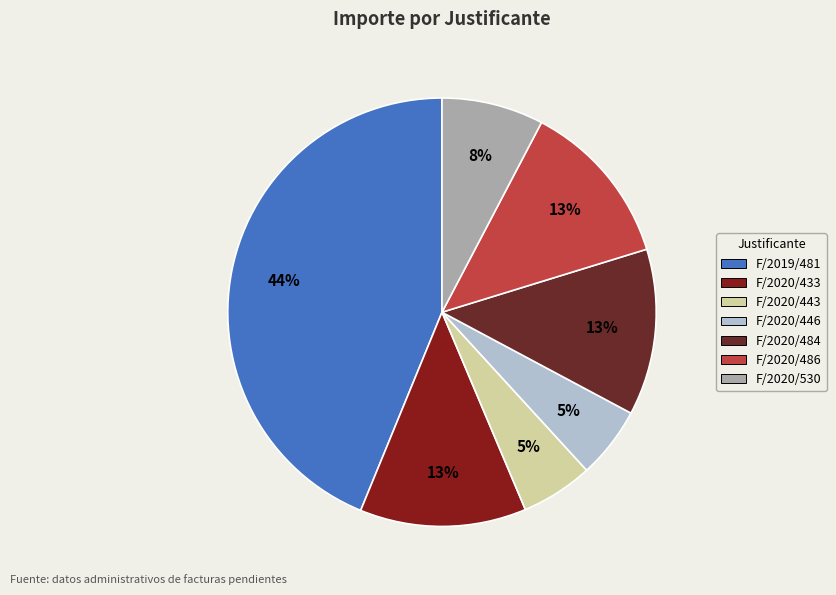

Between F/2020/433 and F/2020/443, which is larger?

F/2020/433